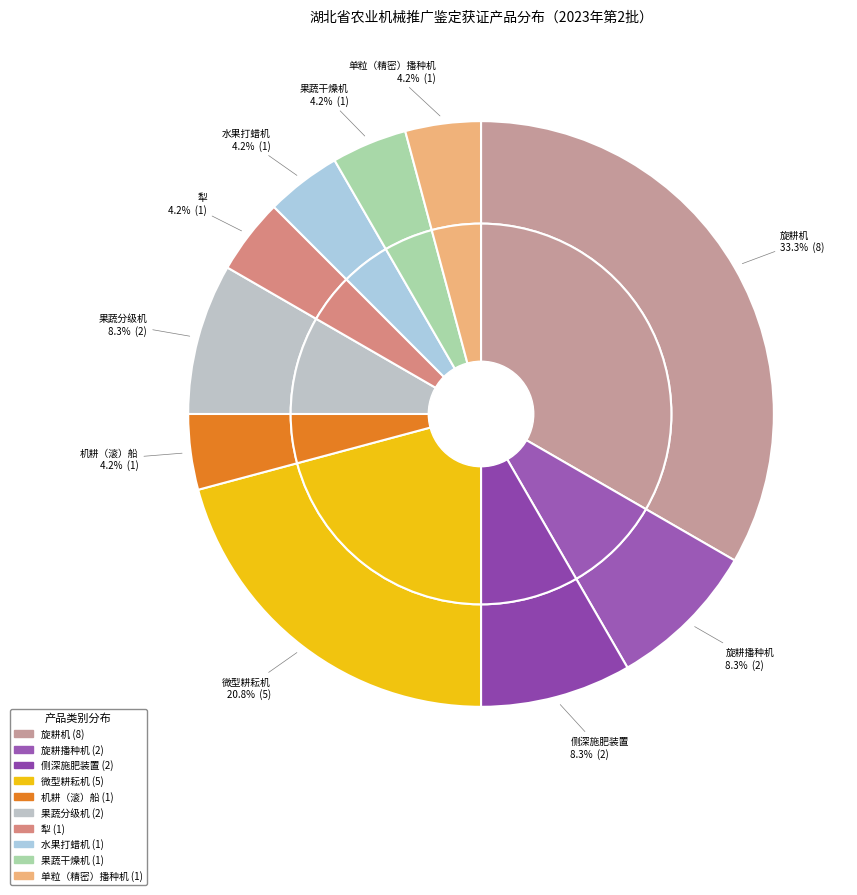

The 单粒（精密）播种机 slice represents 4% of the pie. True or false?

True